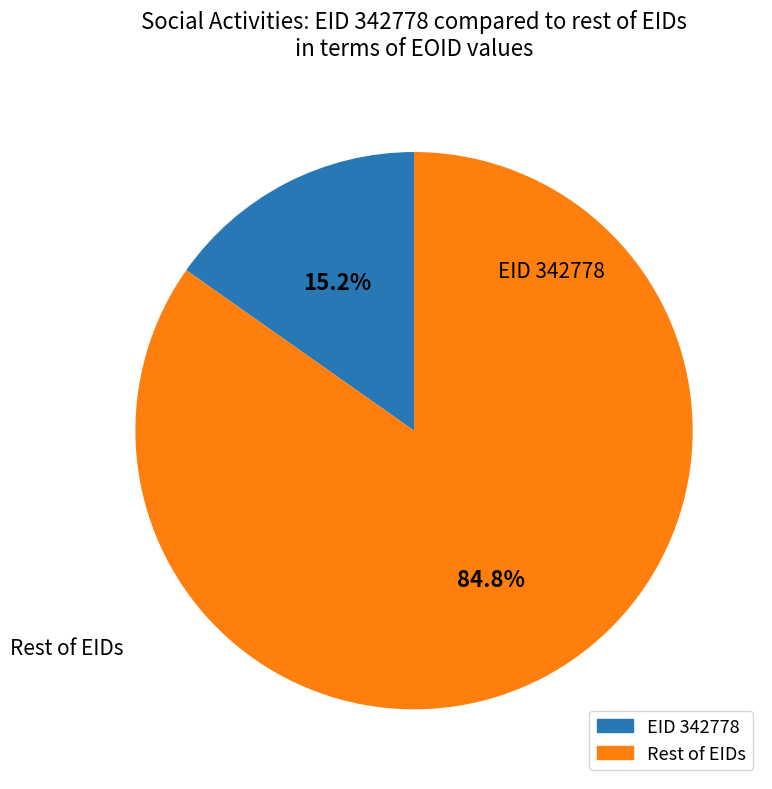

Does any single category account for the majority?

Yes